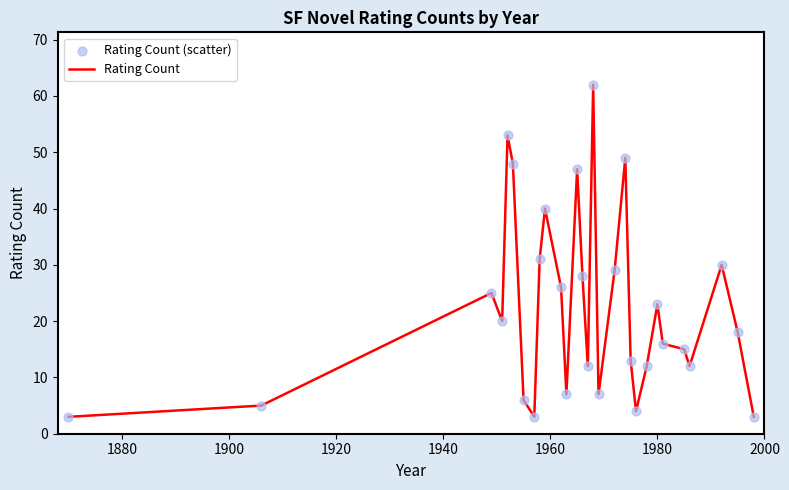

What is the smallest value displayed?

3